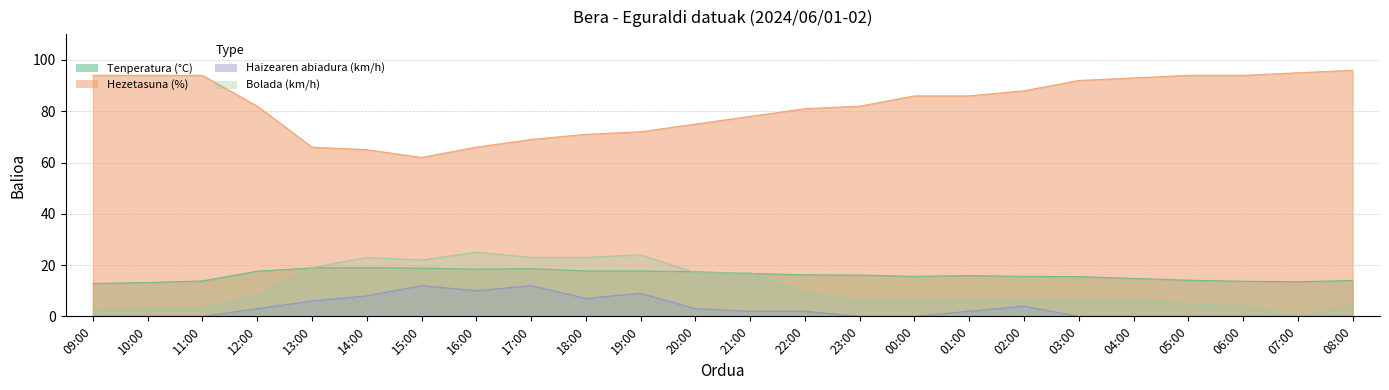

Which series changed the most between 09:00 and 15:00?

Hezetasuna (%)